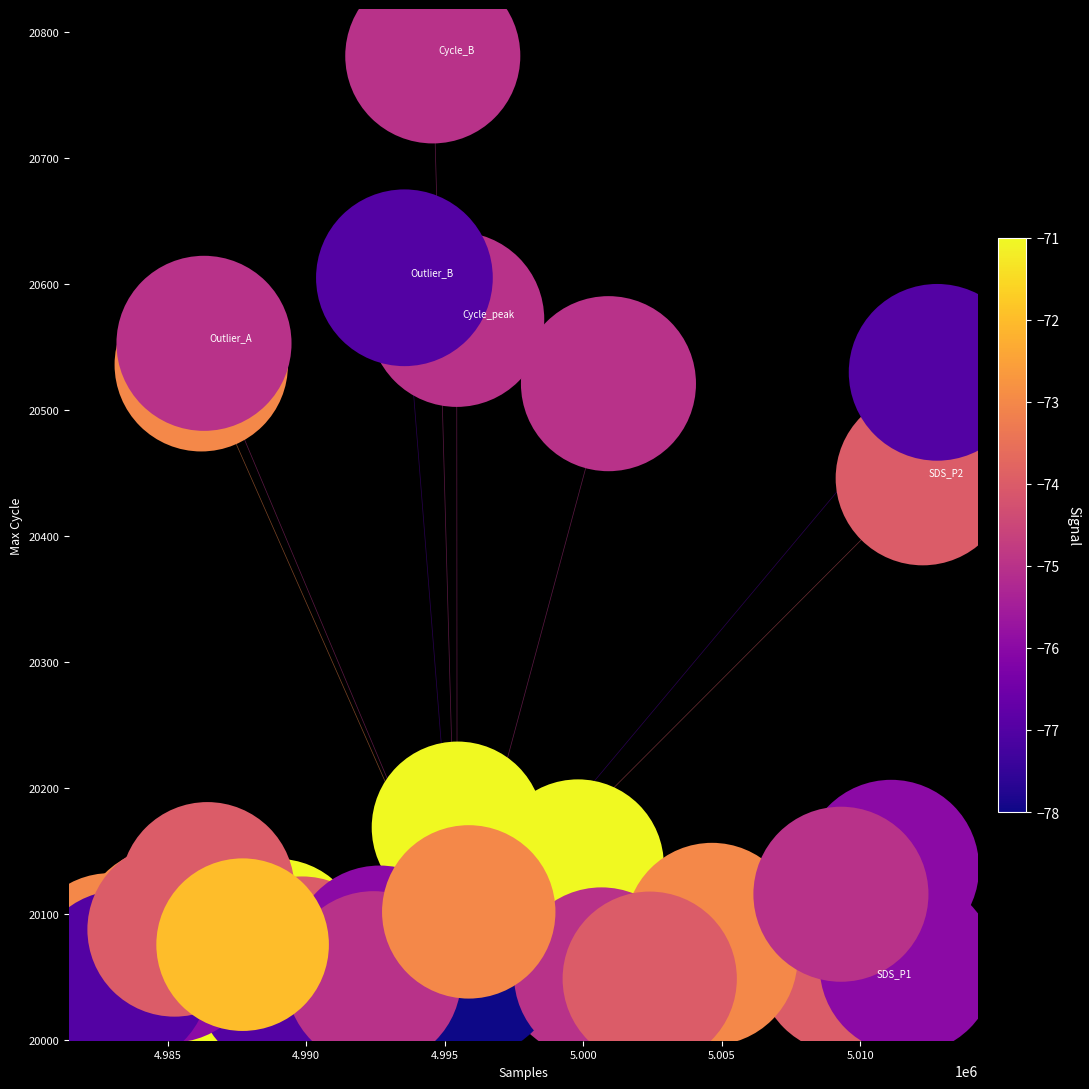

What Y value in the scatter plot is closest to 20409?

20446